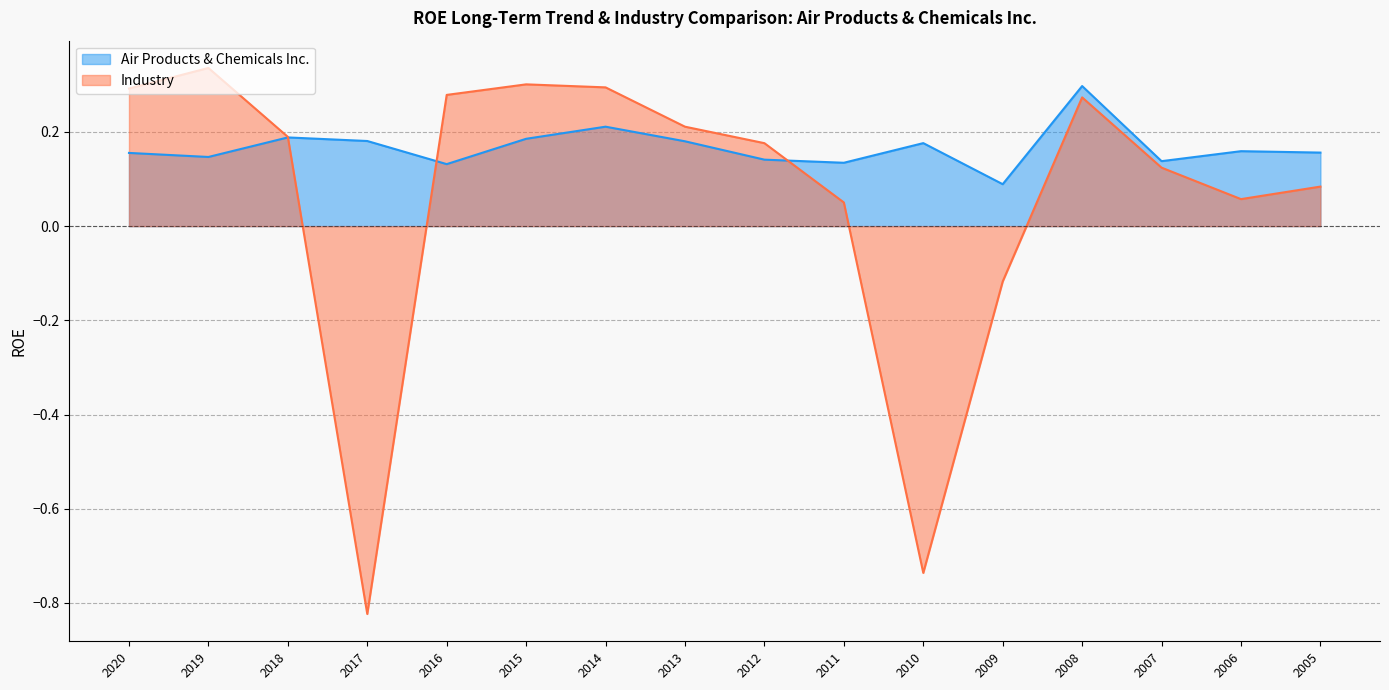

True or false: Air Products & Chemicals Inc. has more than 0 points higher than both neighbors.

True